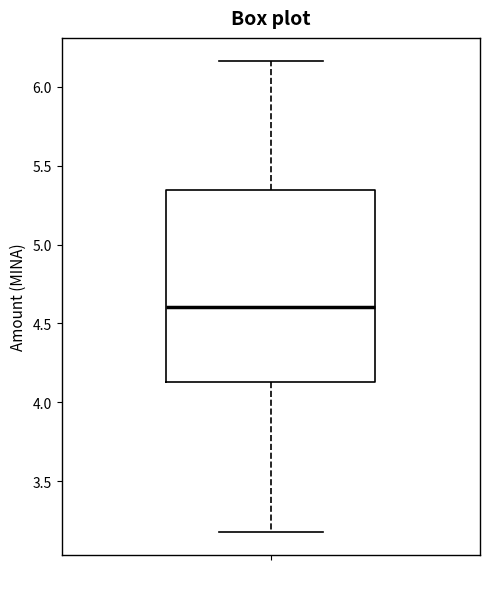

Read this box plot against the y-axis: the position of the median line, the range covered by the box, and the ends of both whiskers. The values are not printed on the chart, so give them approximately, as read against the axis.

median 4.60, box 4.15 to 5.35, whiskers 3.20 to 6.15